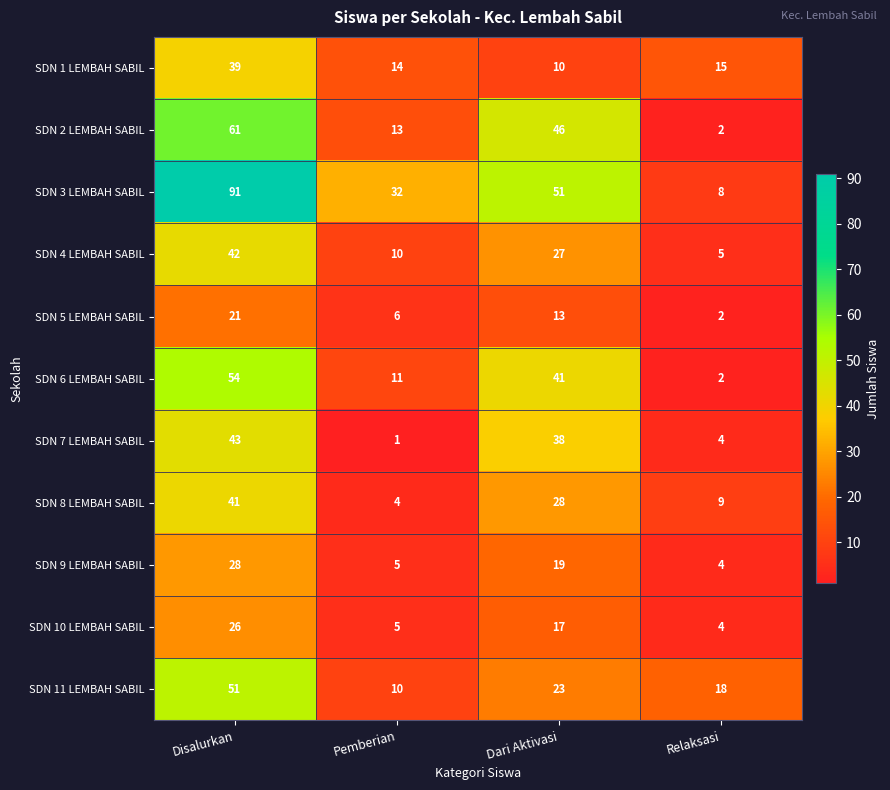

What is the difference between the SDN 2 LEMBAH SABIL values at Dari Aktivasi and Disalurkan?

15